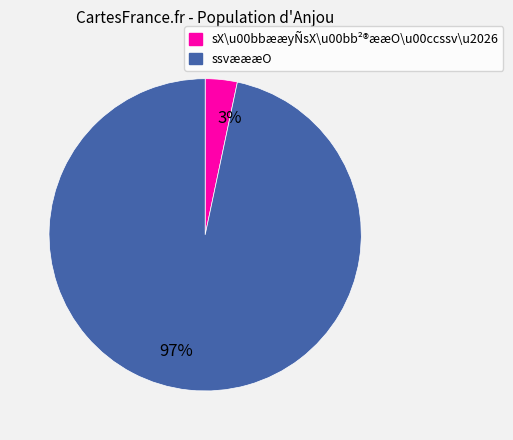

True or false: 97% accounts for 97% of the total.

True